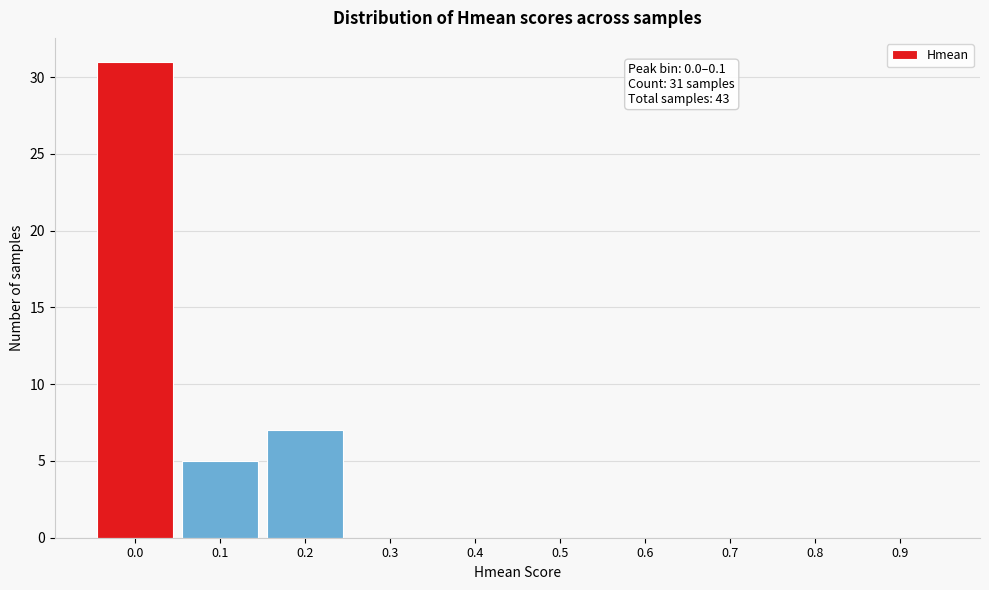

Reading right to left, extract all data points from this chart.

0.9=0	0.8=0	0.7=0	0.6=0	0.5=0	0.4=0	0.3=0	0.2=7	0.1=5	0.0=31